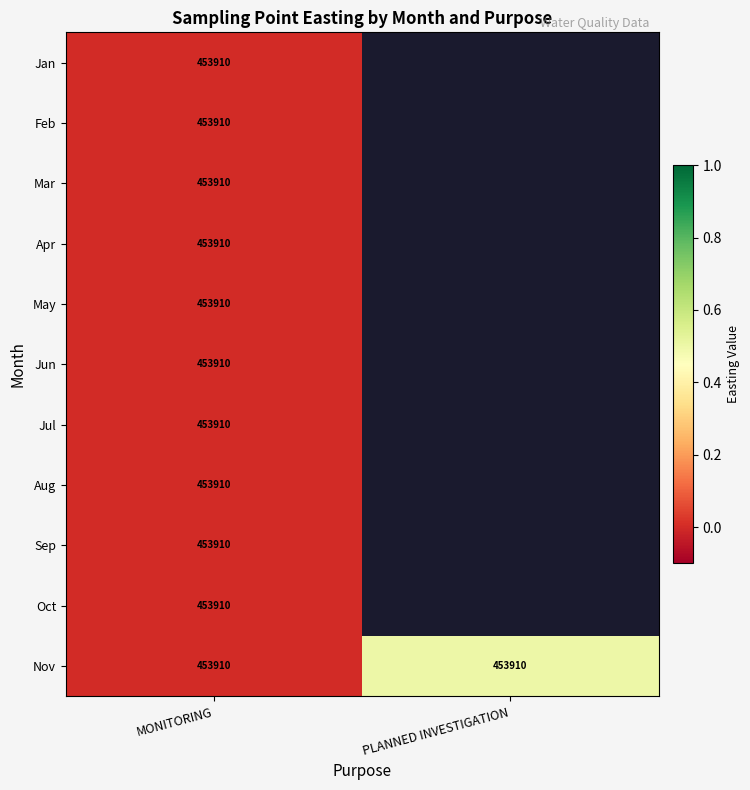

What is the average value of the Nov series?

453910